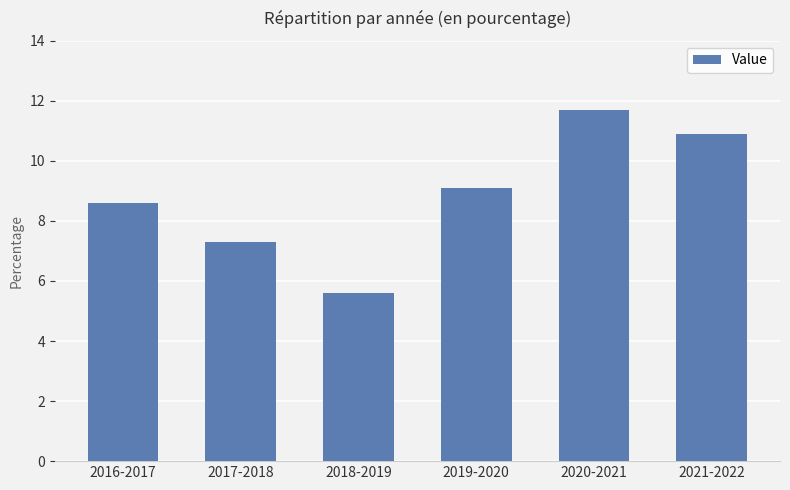

List the labels in order of value, largest first.

2020-2021, 2021-2022, 2019-2020, 2016-2017, 2017-2018, 2018-2019